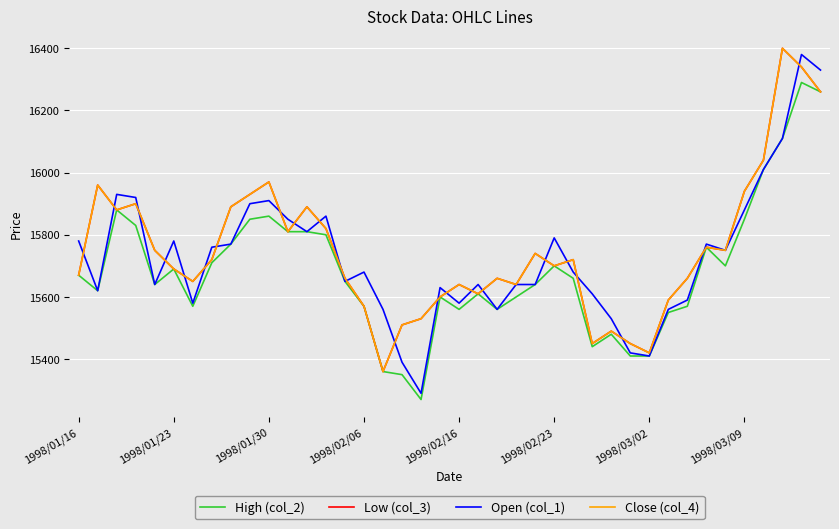

Which series has the largest range (max minus min)?

Open (col_1)